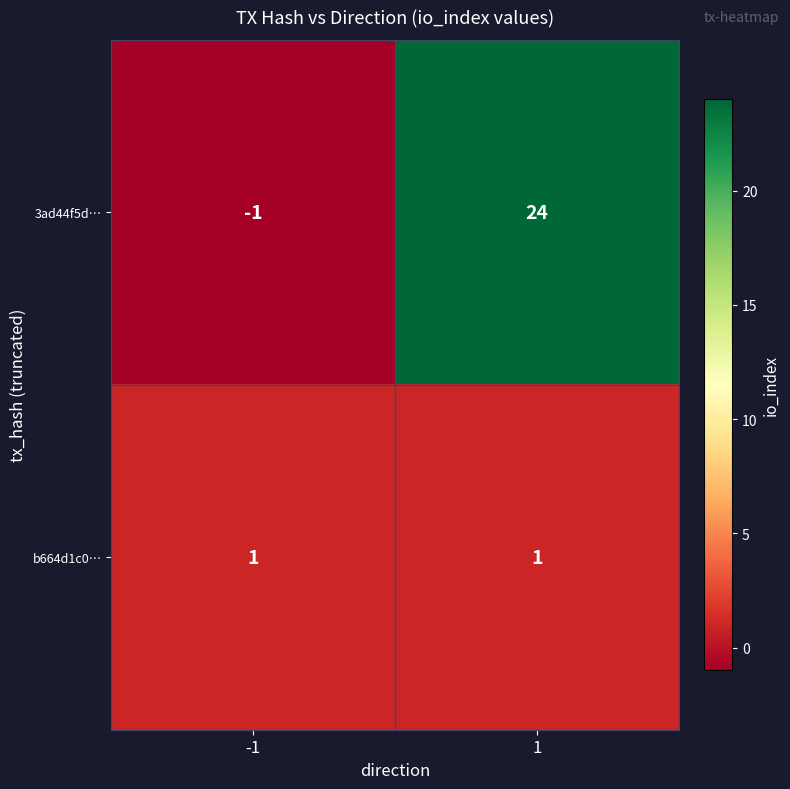

Reading left to right, extract all data points from this chart.

3ad44f5d…: -1=-1	1=24
b664d1c0…: -1=1	1=1